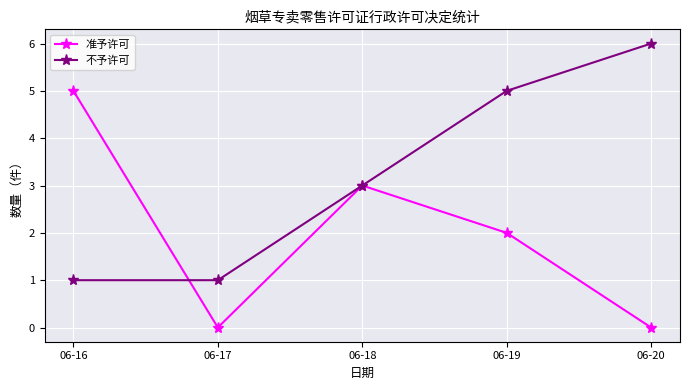

Rank the series by their maximum value, from lowest to highest.

准予许可, 不予许可